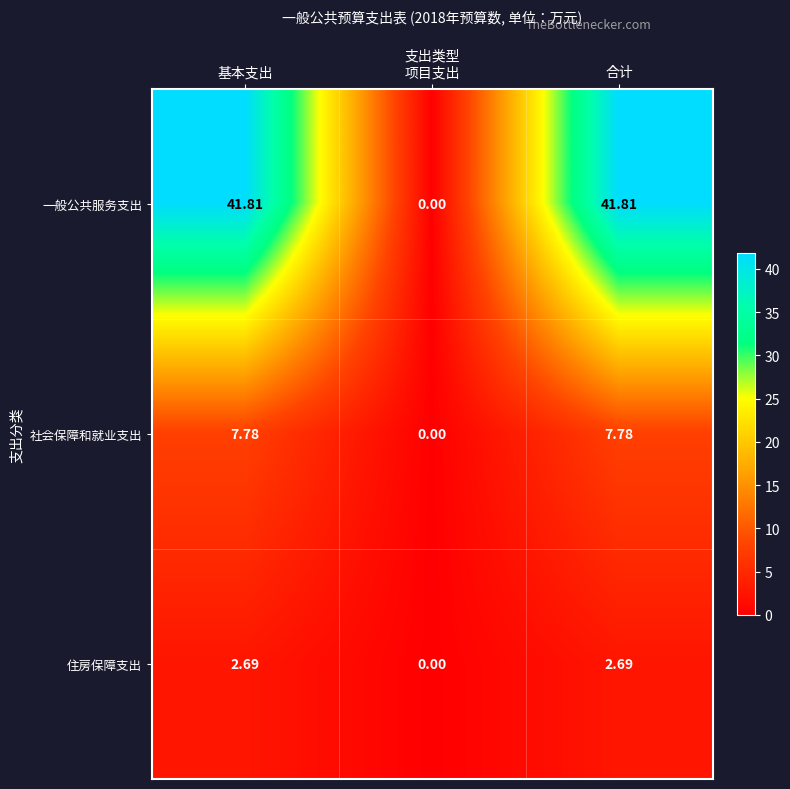

Which series has the largest total across all categories?

一般公共服务支出